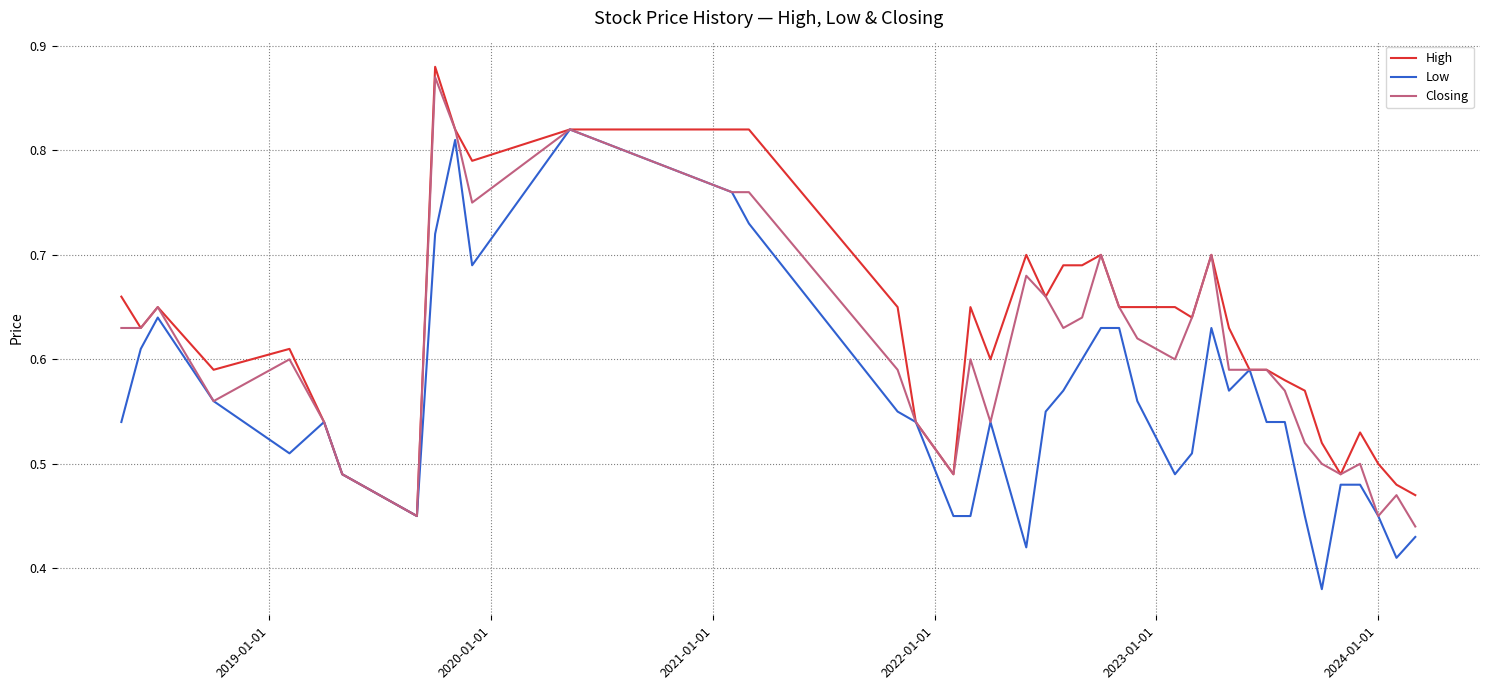

Rank the series by their average value, from lowest to highest.

Low, Closing, High